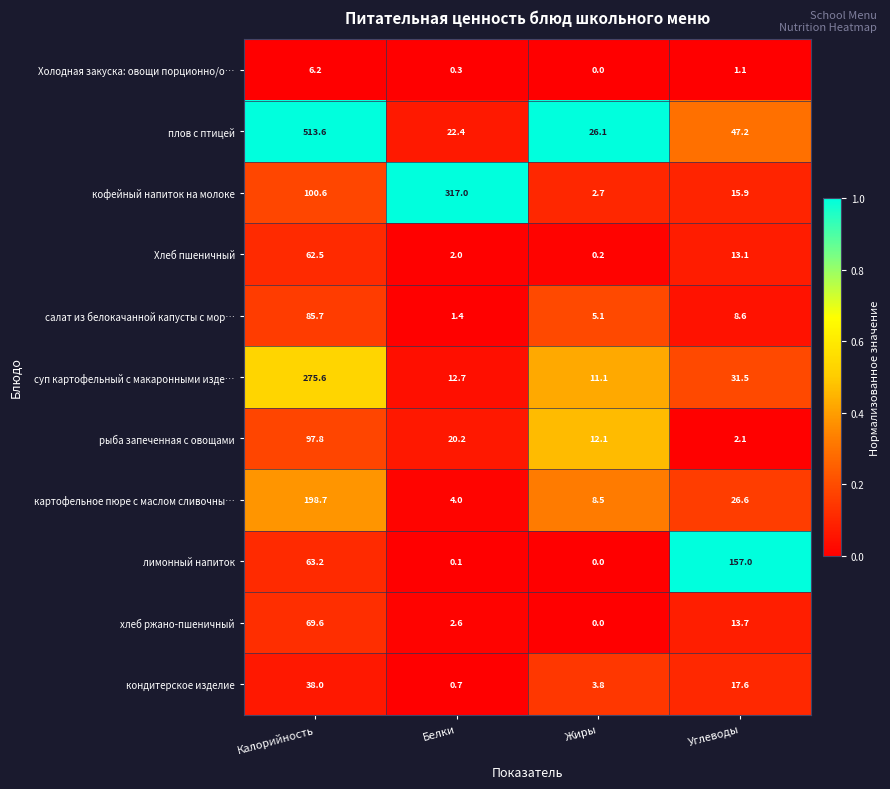

True or false: салат из белокачанной капусты с мор… has a value of 1.9 at Жиры.

False